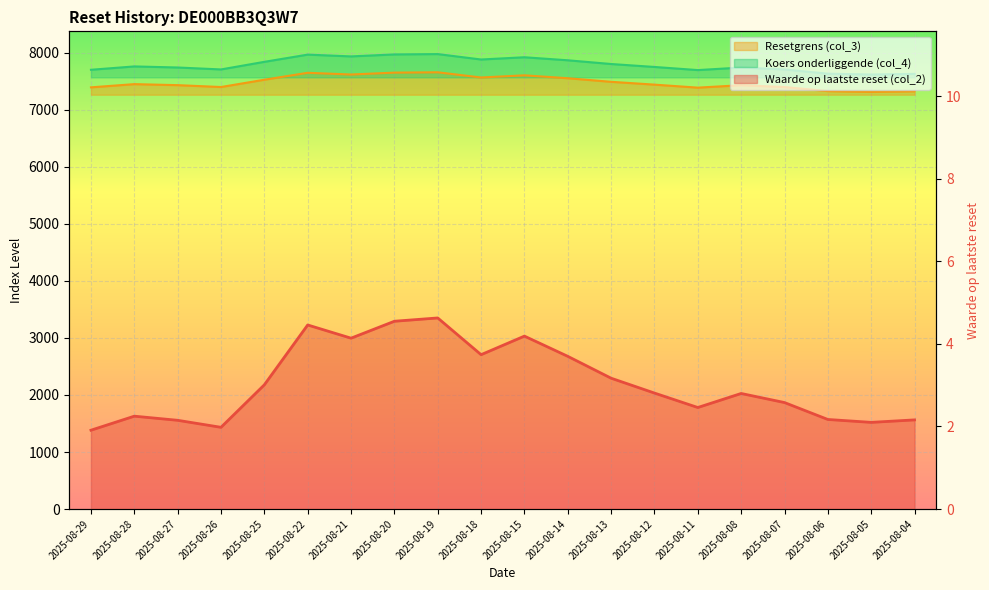

Which has a higher value, 2025-08-08 or 2025-08-26?

2025-08-08